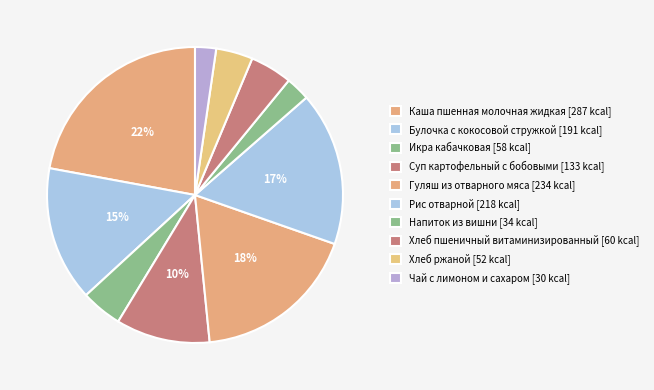

To the nearest percent, what is the difference between the Булочка с кокосовой стружкой and Икра кабачковая slice percentages?

10%